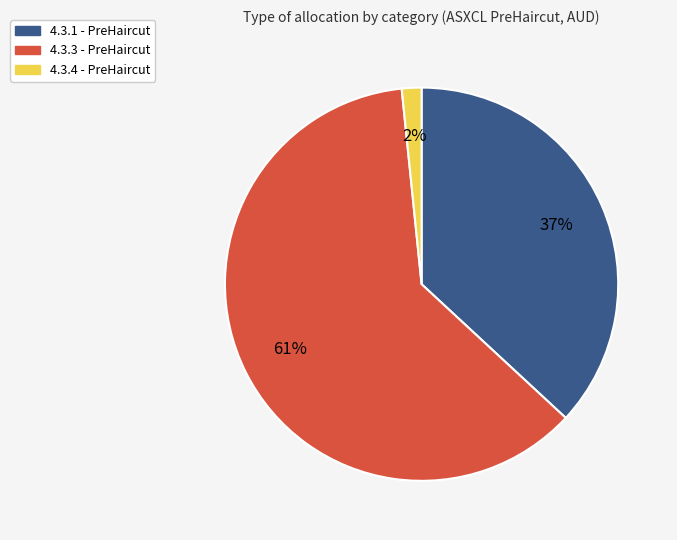

Is there a majority slice in this chart?

Yes